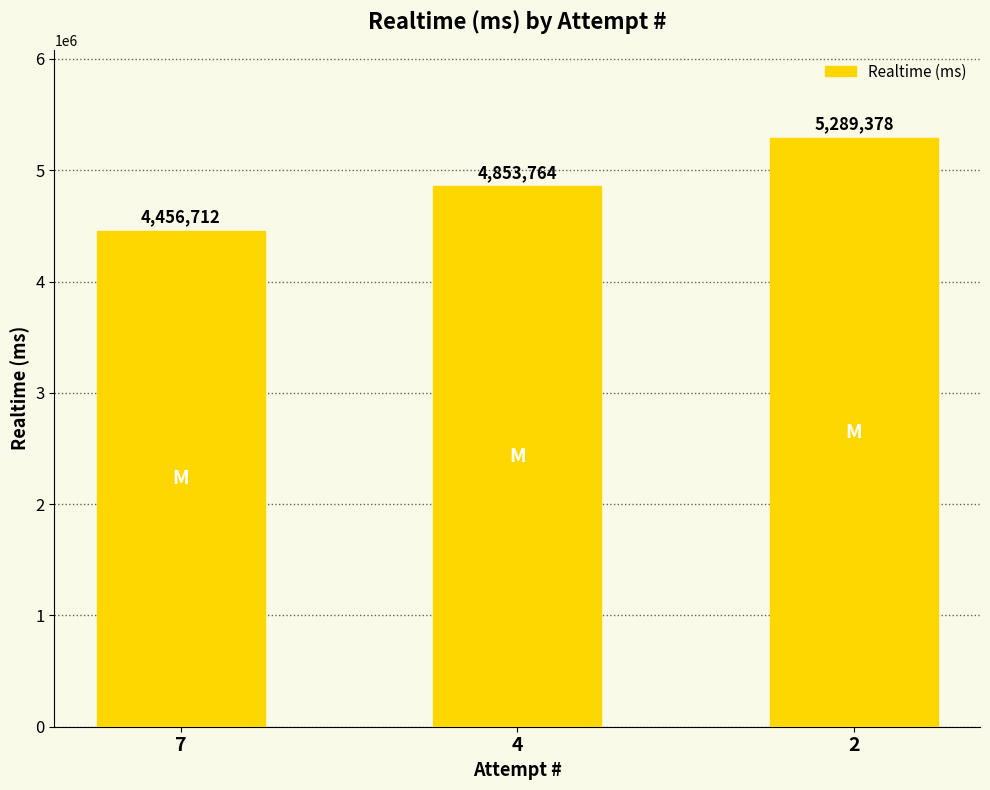

Between 2 and 4, which is larger?

2